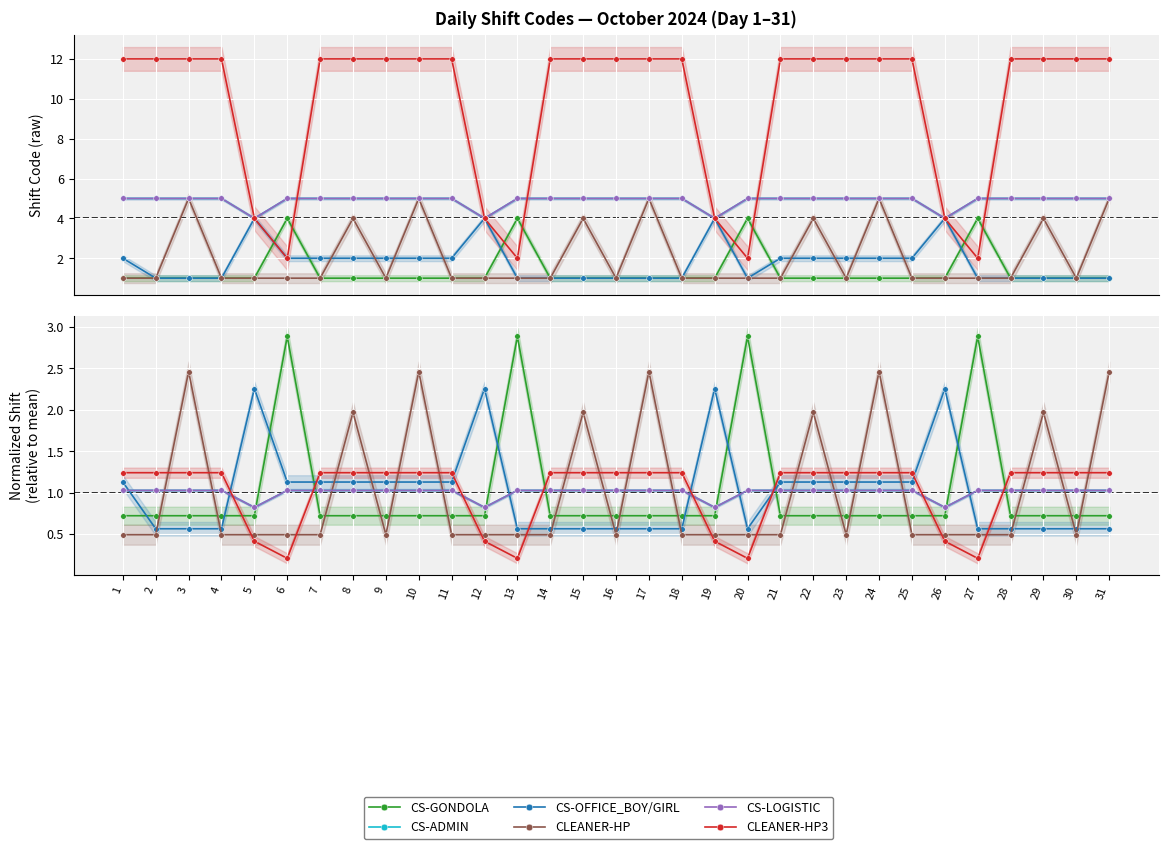

Where is the first local maximum for CS-GONDOLA?

6